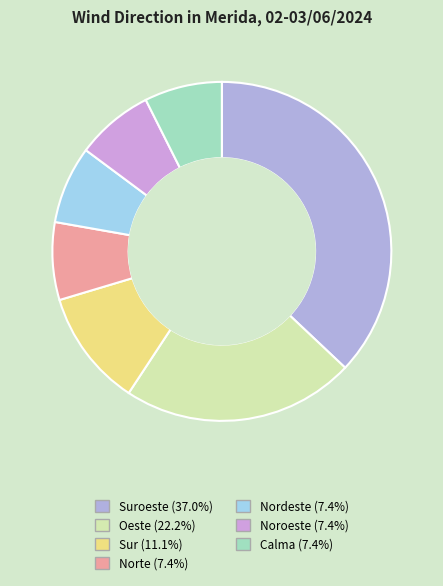

How many segments does this pie chart have?

7